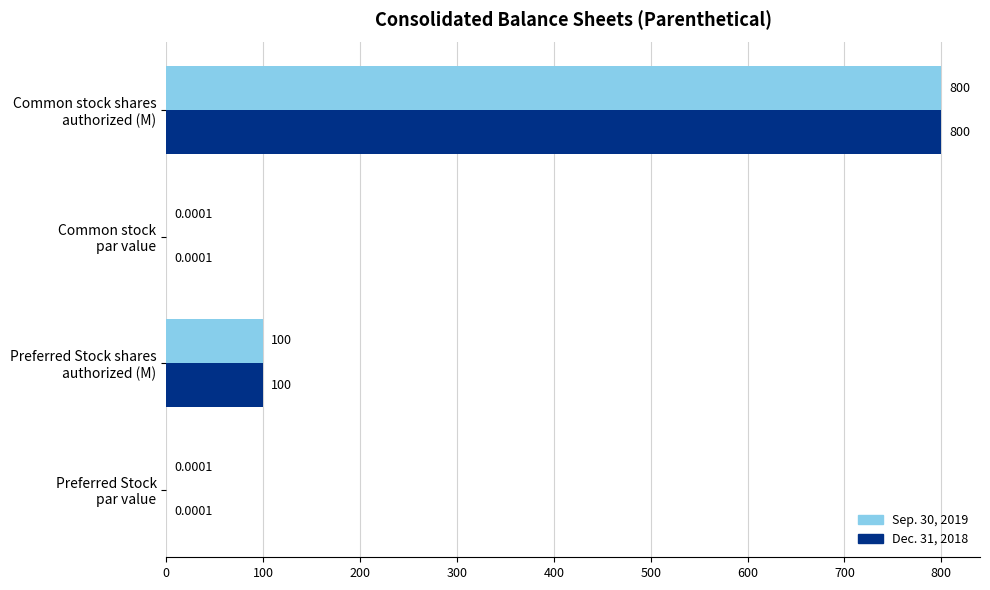

What is the sum of all Dec. 31, 2018 values?

900.0